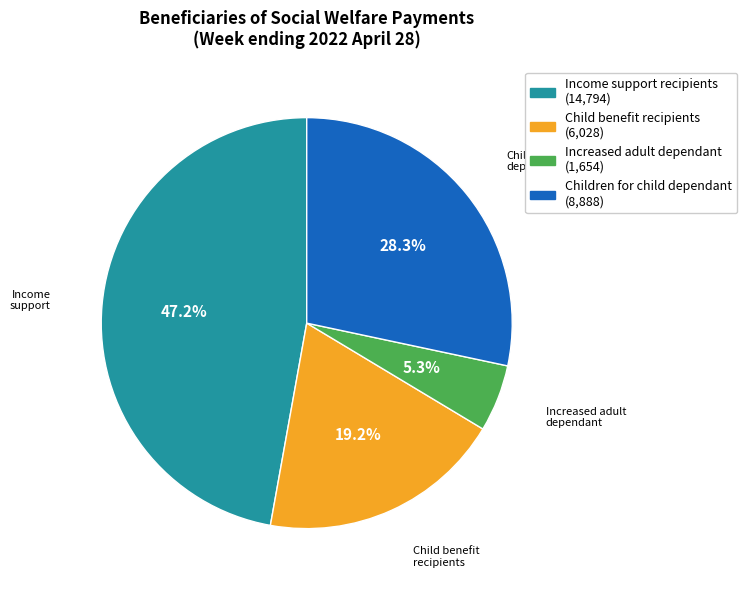

Is there any slice that represents more than half of the pie?

No